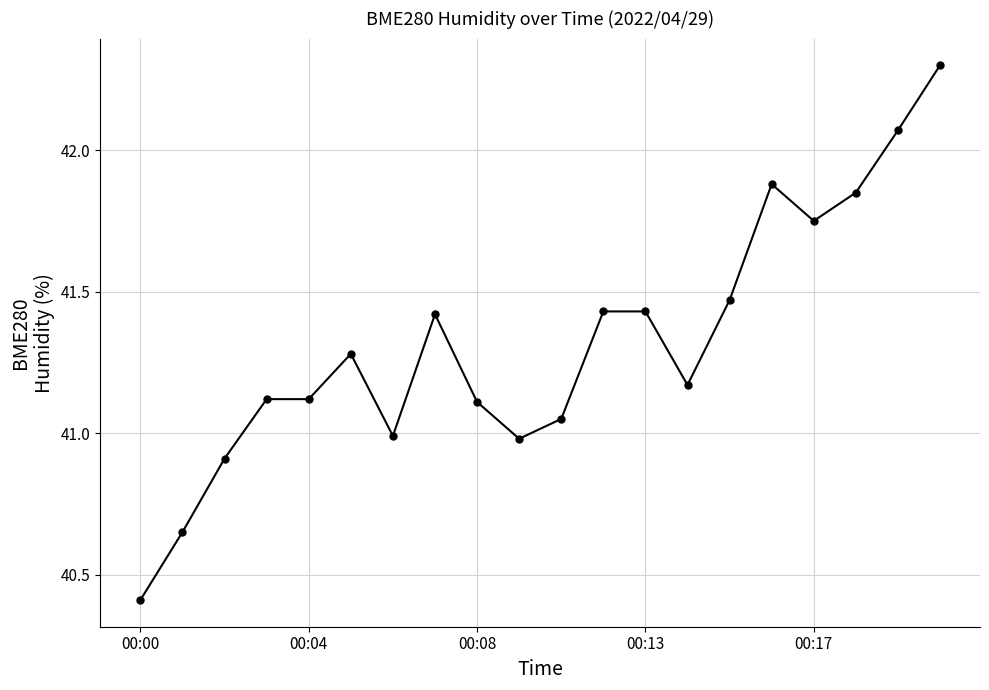

What is the difference between the second highest and second lowest values?

1.4